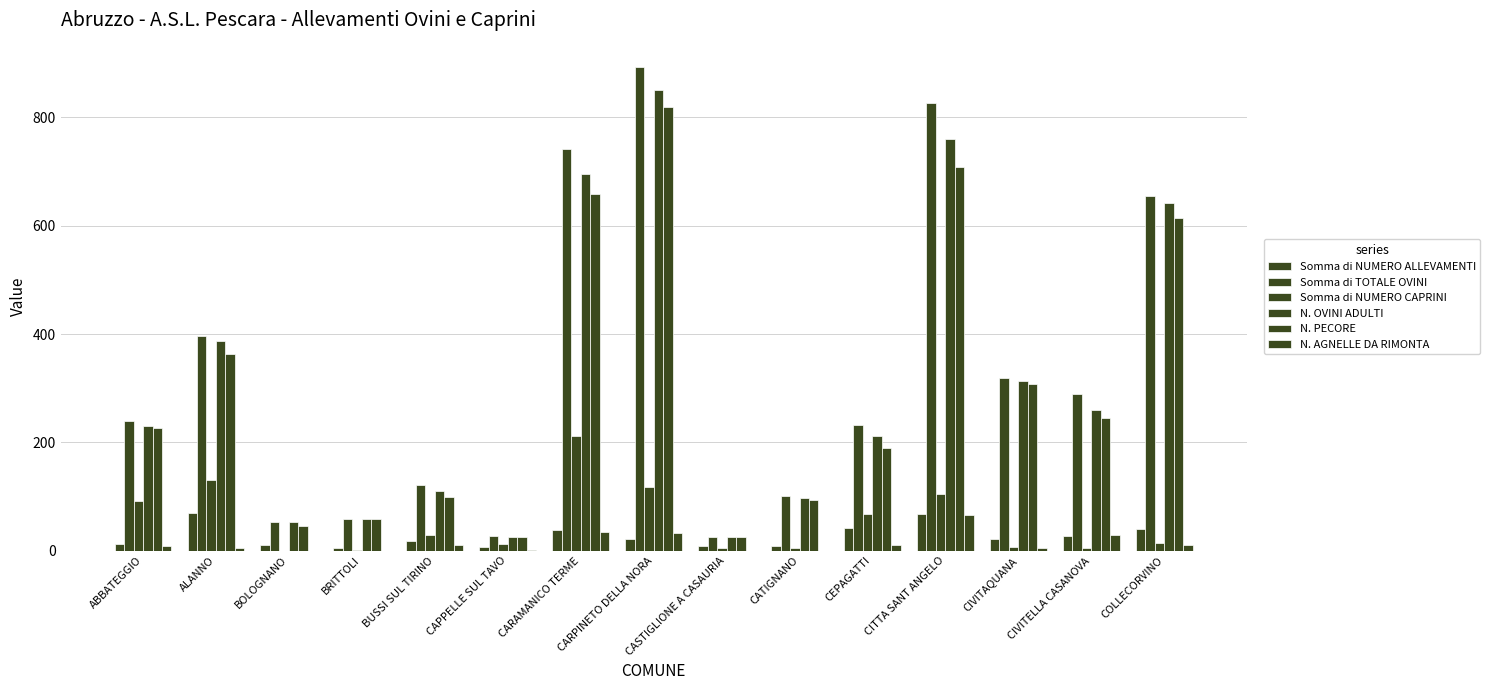

At which category is the sum across all series the highest?

CARPINETO DELLA NORA